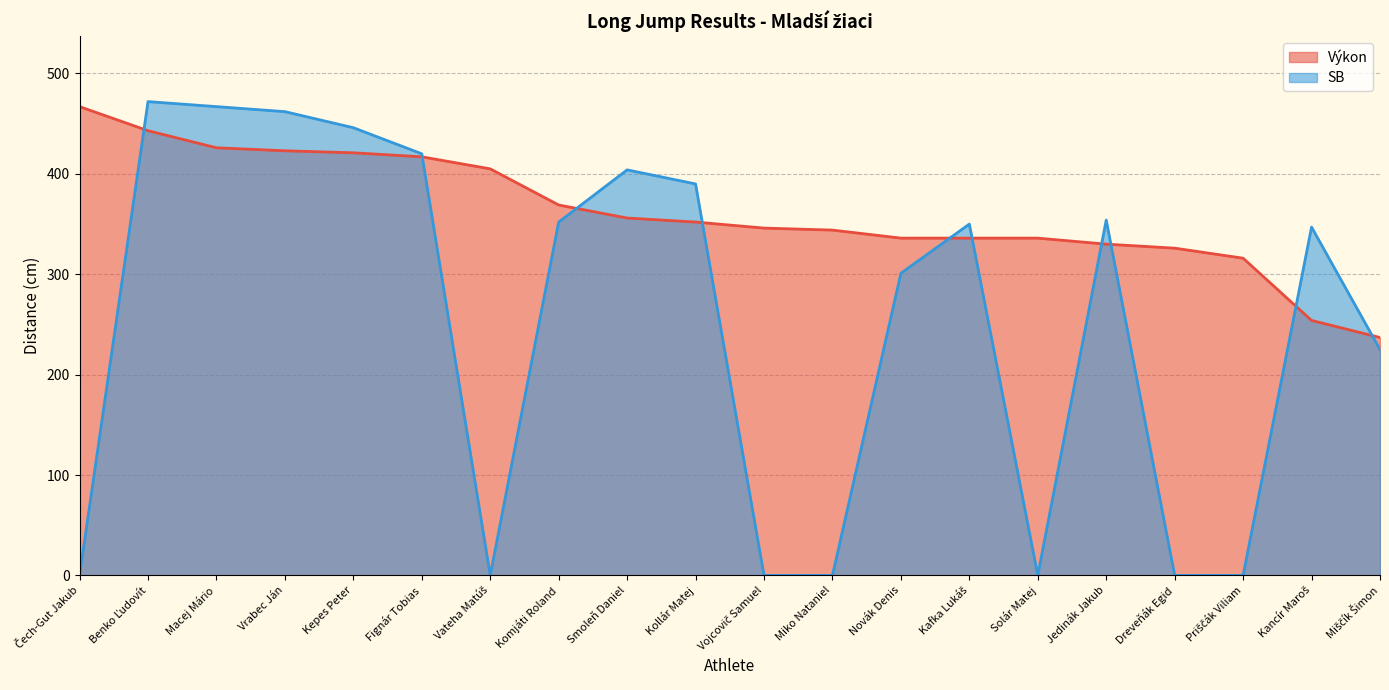

How many values in SB are above zero?

13